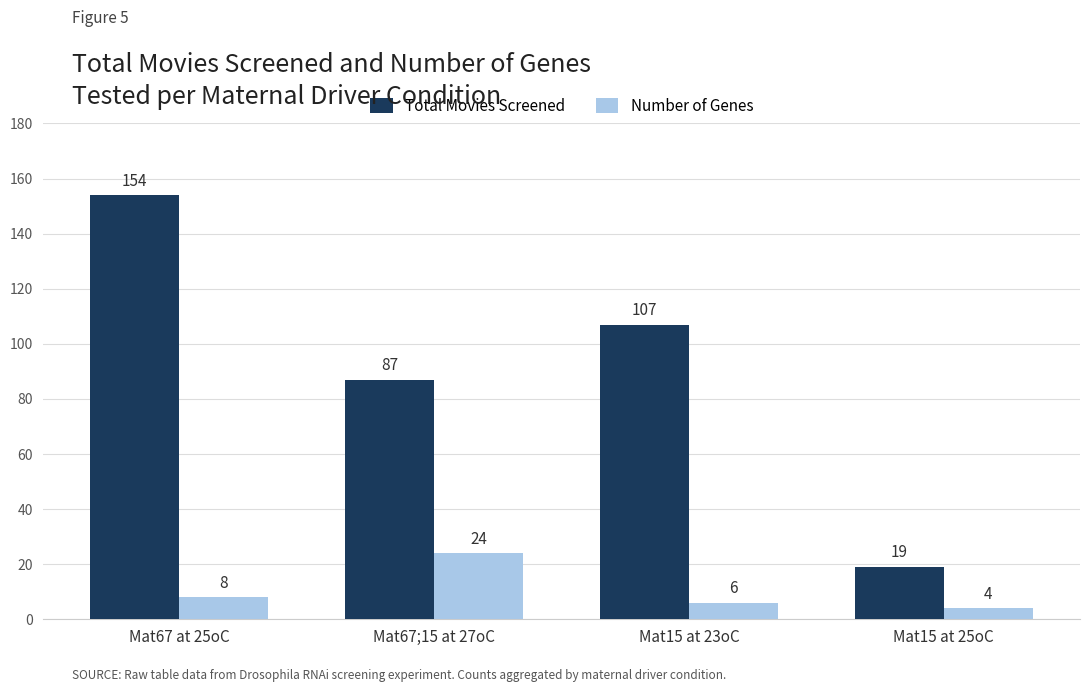

How many distinct data groups are displayed?

2